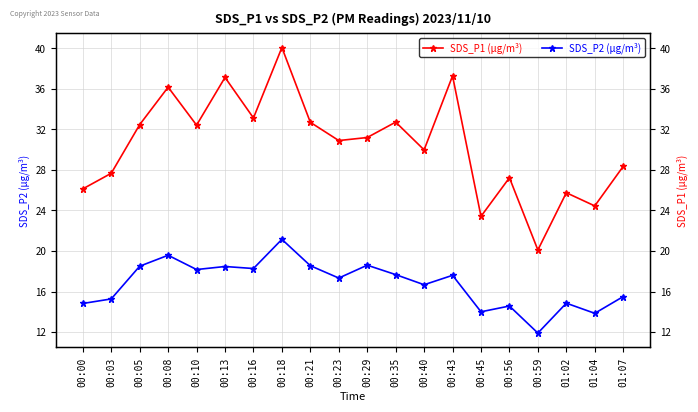

The value of SDS_P2 (µg/m³) at 00:05 is 18.5. True or false?

True